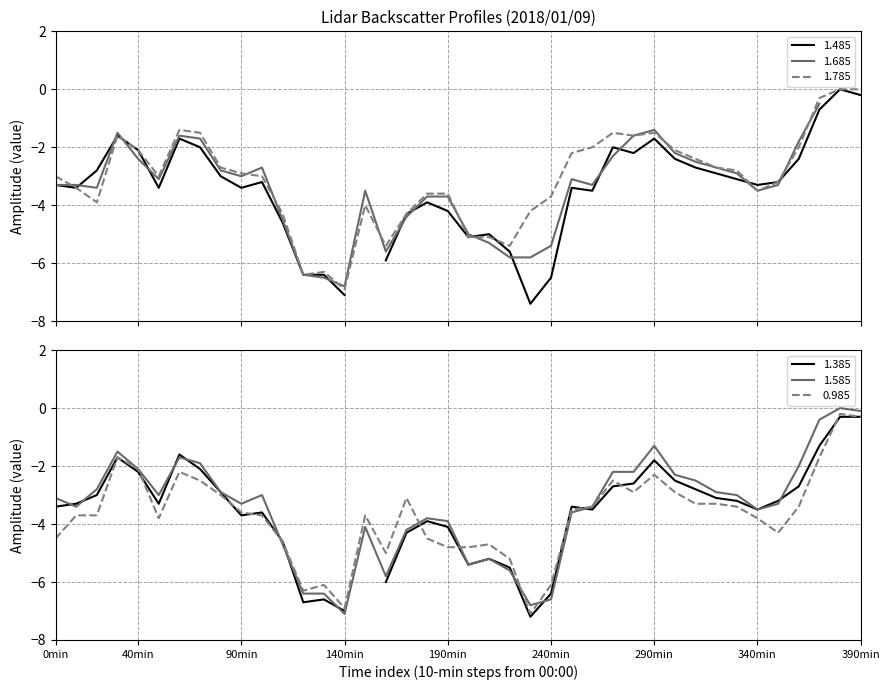

Which series has the largest range (max minus min)?

1.585